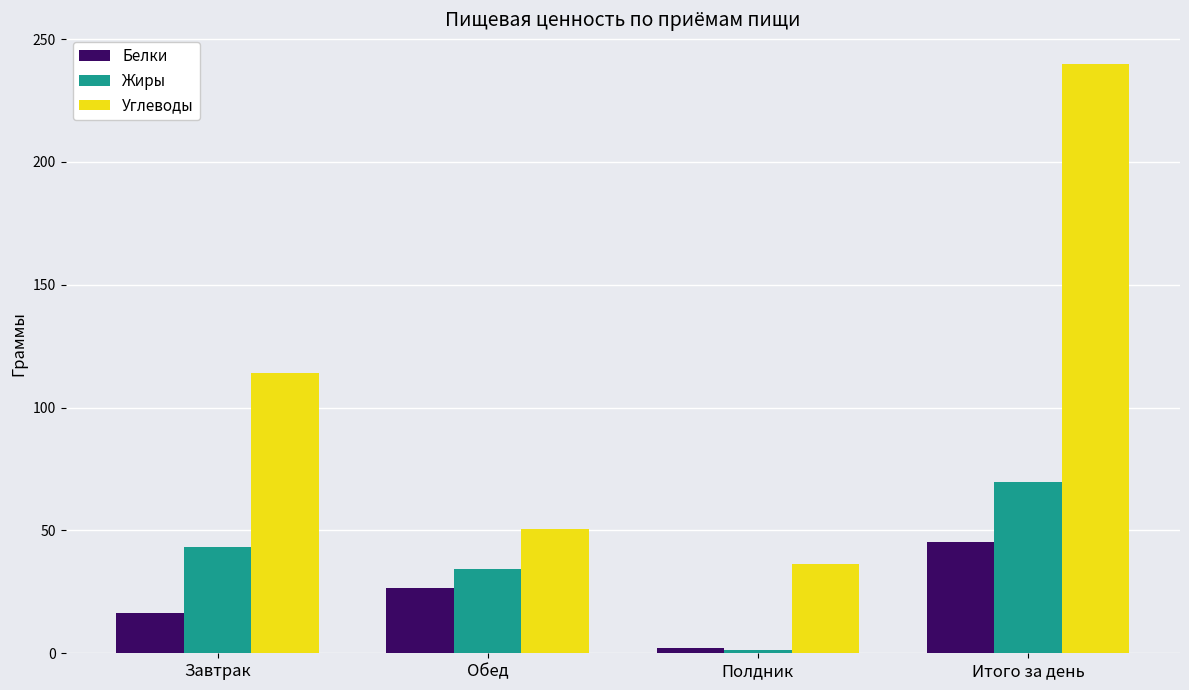

What is the label of the 3rd bar from the right?

Обед